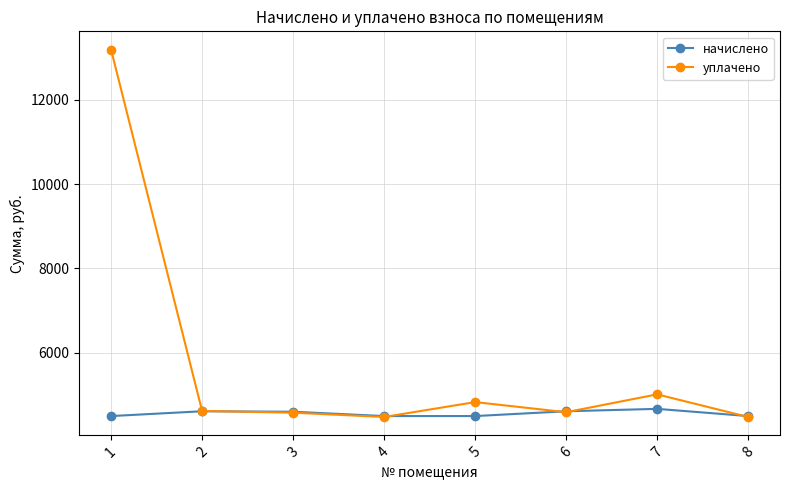

What is the average value of the начислено series?

4560.9